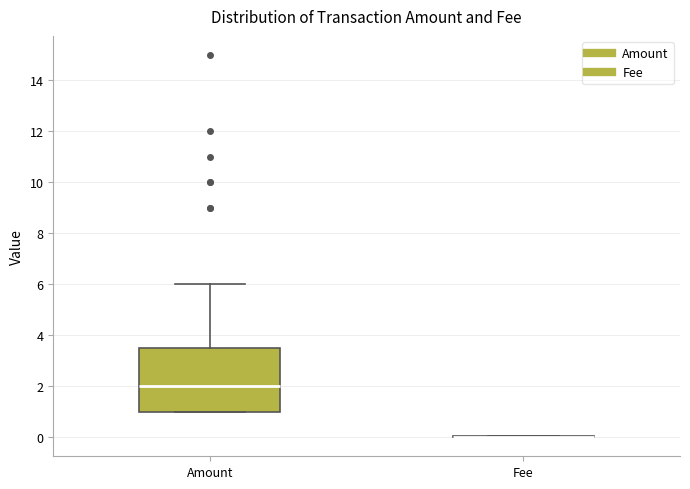

Reading left to right, read every box against the y-axis: the position of its median line, the range the box covers, and the ends of its whiskers. The values are not printed on the chart, so give them approximately, as read against the axis.

Amount: median 2.0, box 1.0 to 3.6, whiskers 1.0 to 6.0
Fee: box collapsed to a line at 0.0, whiskers 0.0 to 0.0